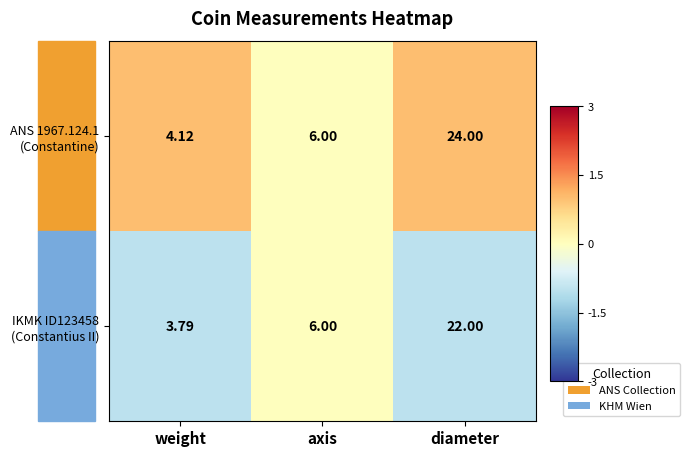

At which category is the sum across all series the highest?

diameter